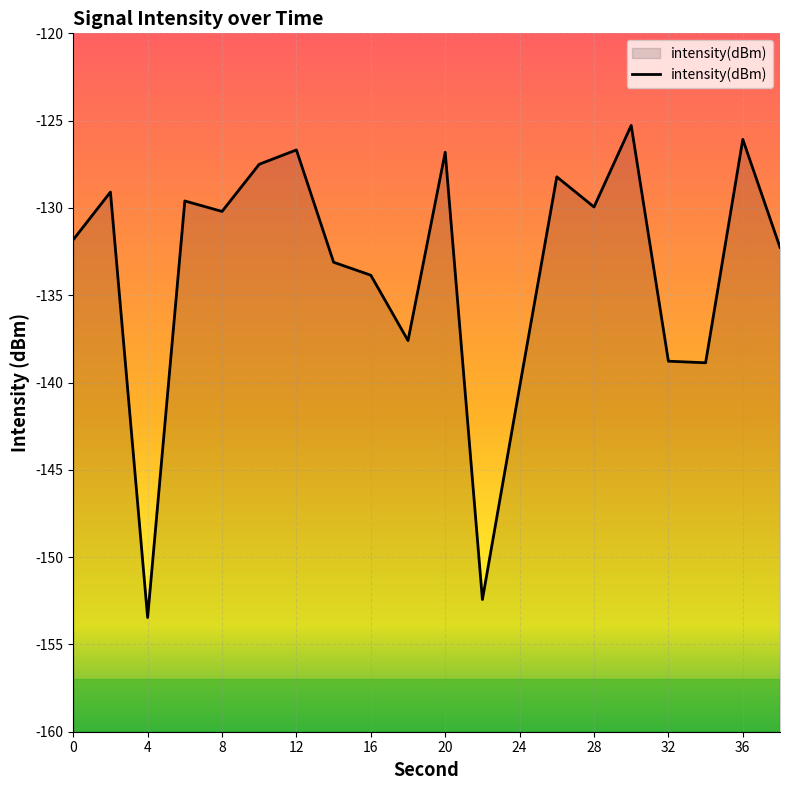

What is the difference between the maximum and minimum values?

28.2